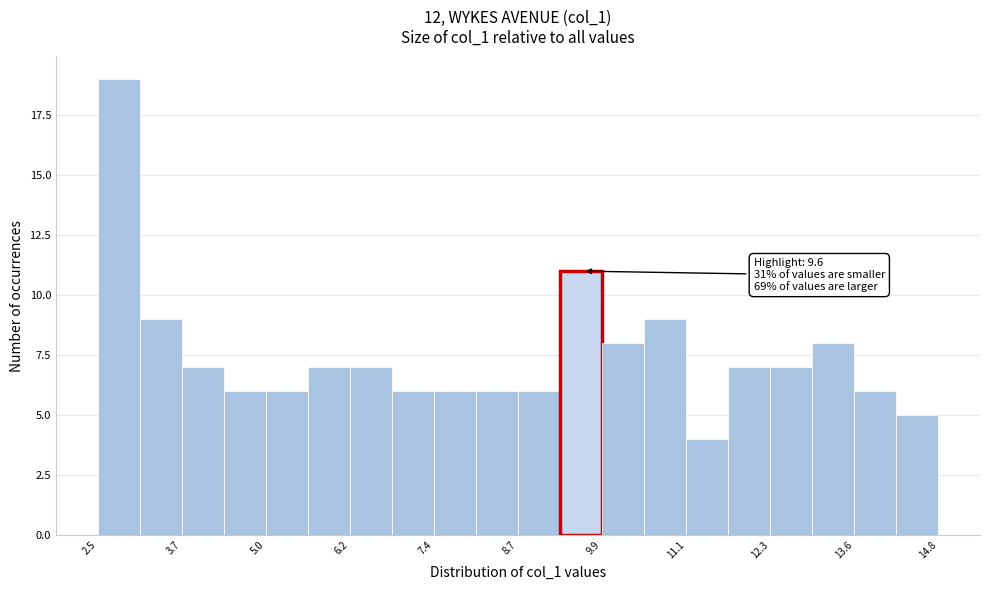

Read against the x-axis, roughly where is the centre of the tallest bar?

2.8